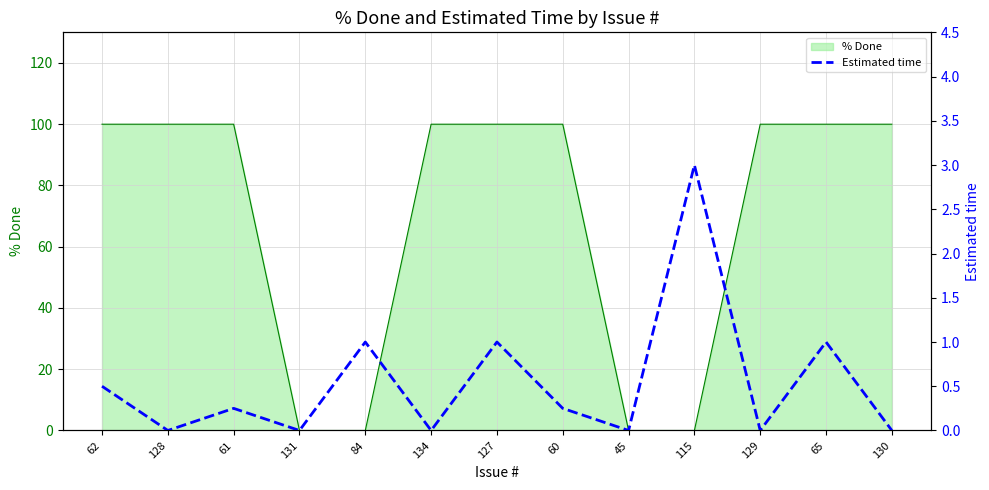

Rank the categories by value from lowest to highest.

128, 131, 134, 45, 129, 130, 61, 60, 62, 84, 127, 65, 115